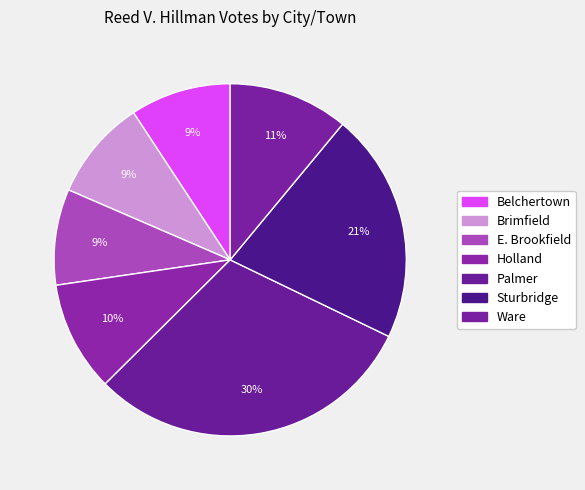

How many segments does this pie chart have?

7